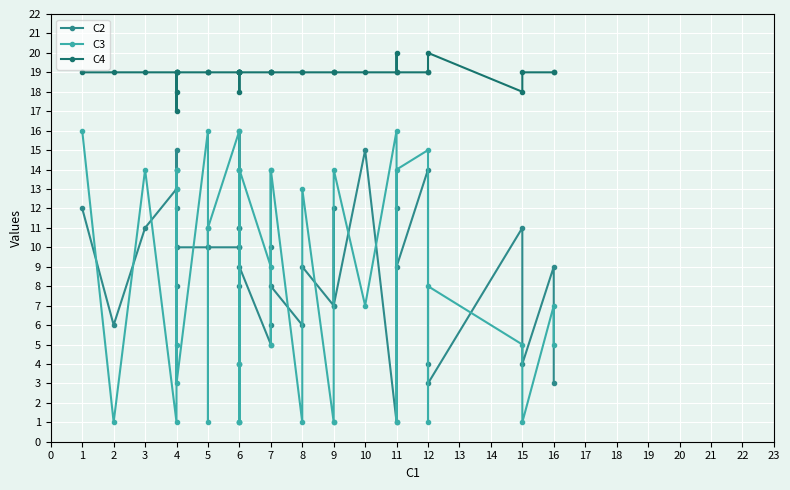

What is the sum of all C3 values?

326